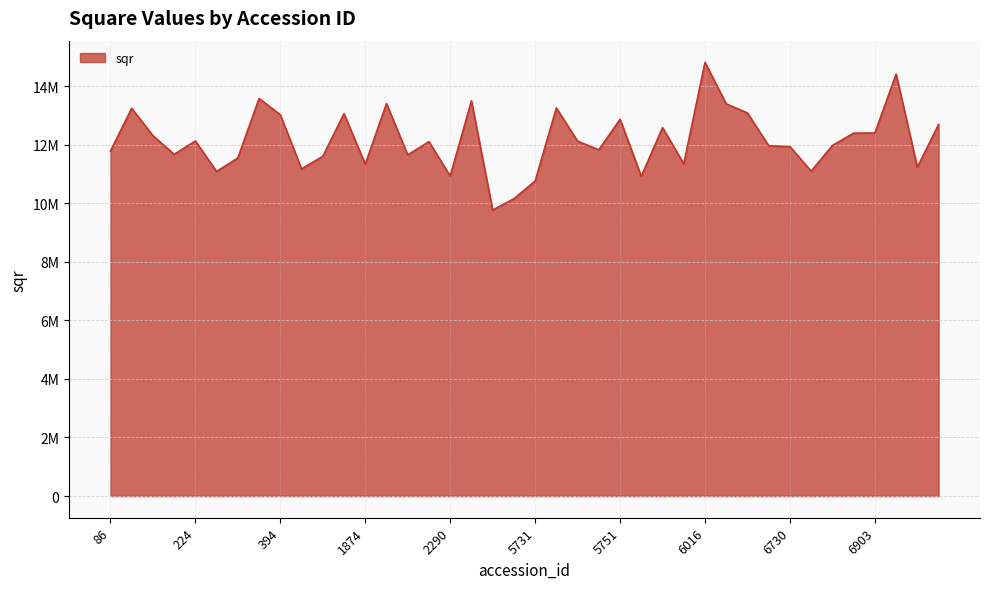

Does the chart have visible grid lines?

Yes